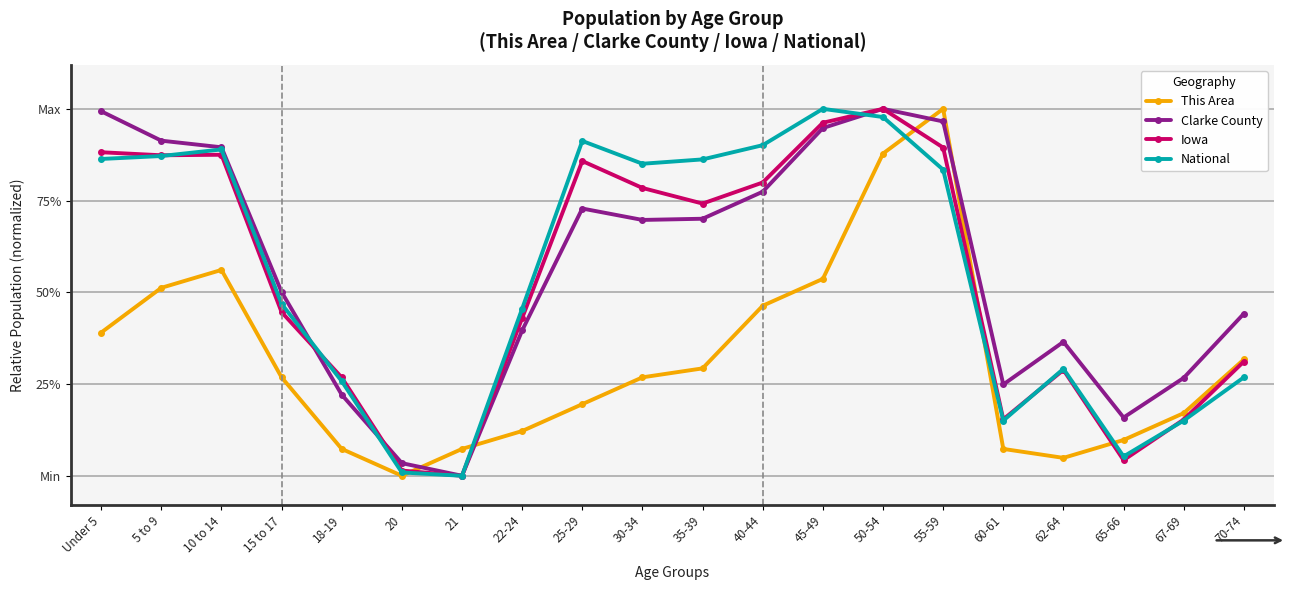

What are all the series names shown in the legend?

This Area, Clarke County, Iowa, National